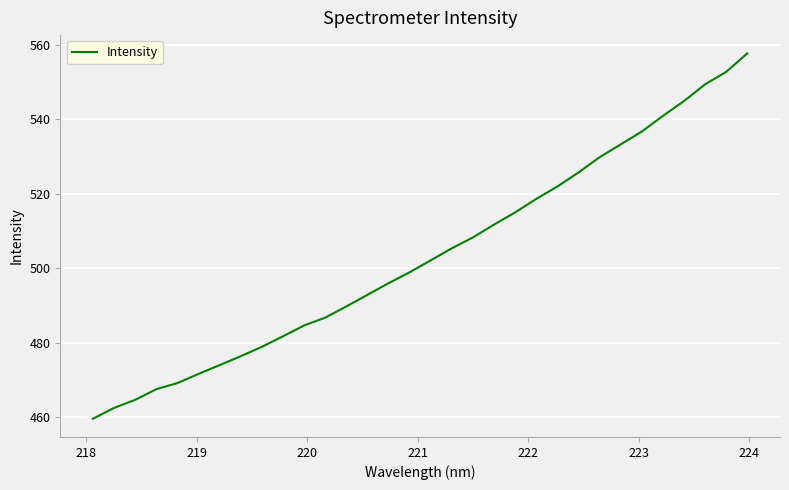

Reading left to right, list all the values displayed in this chart.

459.6	462.5	464.6	467.5	469.1	471.6	474.0	476.4	478.9	481.7	484.6	486.7	489.7	492.9	496.0	498.9	502.1	505.4	508.3	511.7	515.0	518.6	522.0	525.7	529.8	533.3	536.7	540.9	544.9	549.4	552.7	557.7